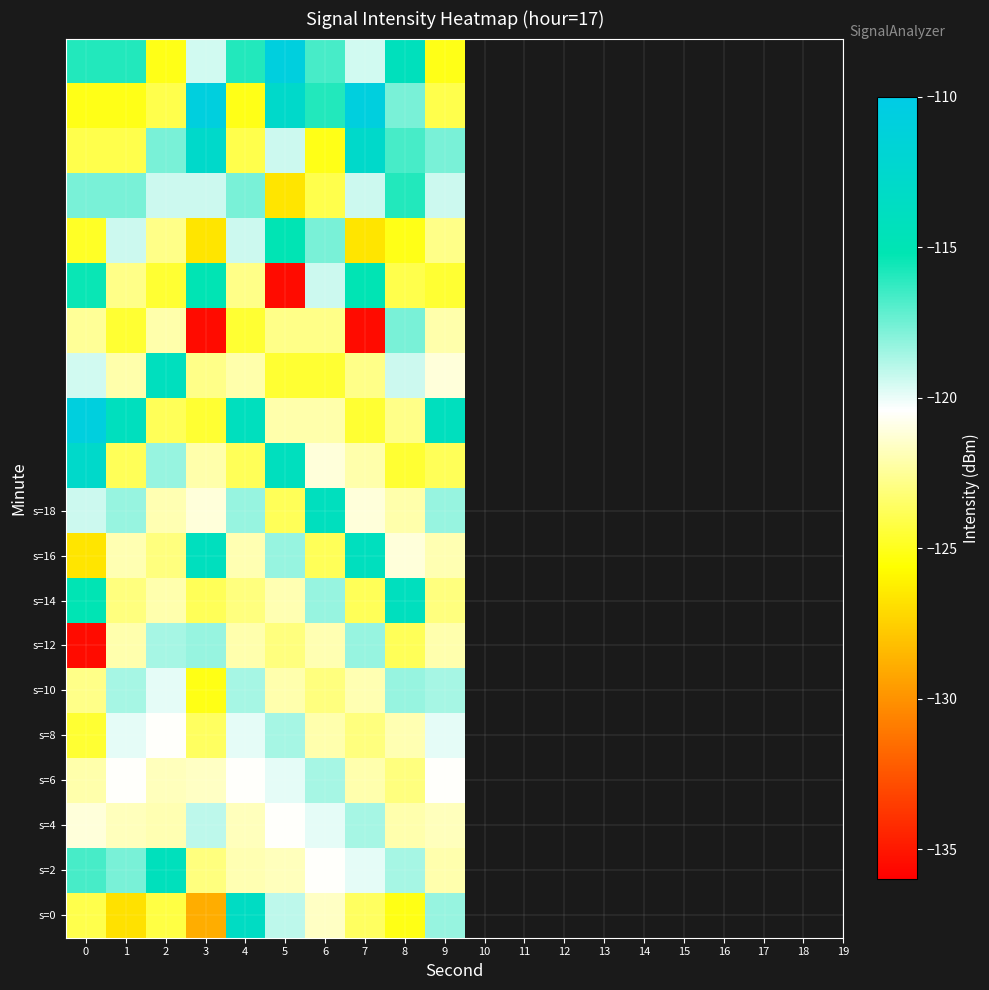

What is the maximum value shown in the chart?

-110.7